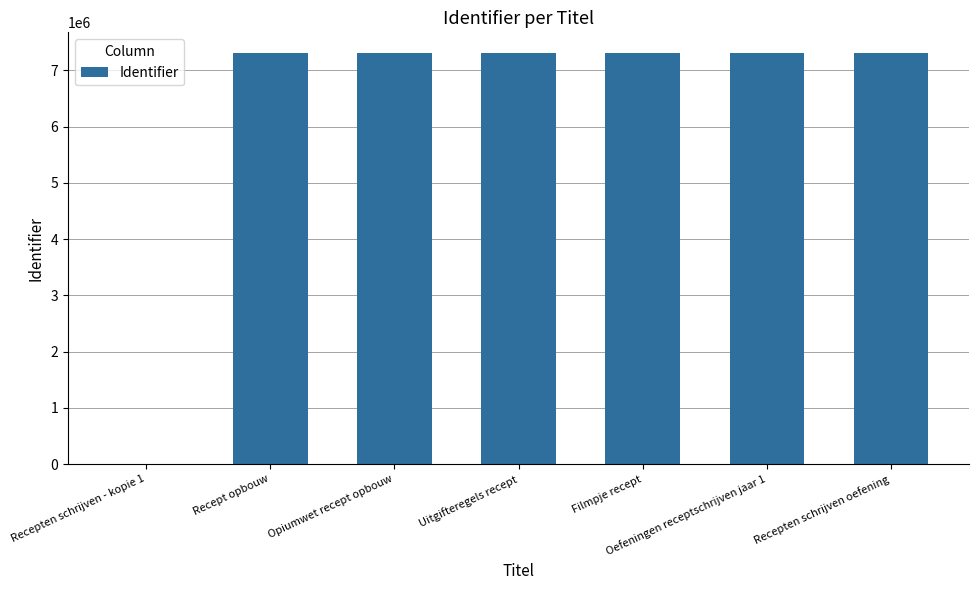

What is the greatest value displayed?

7311281